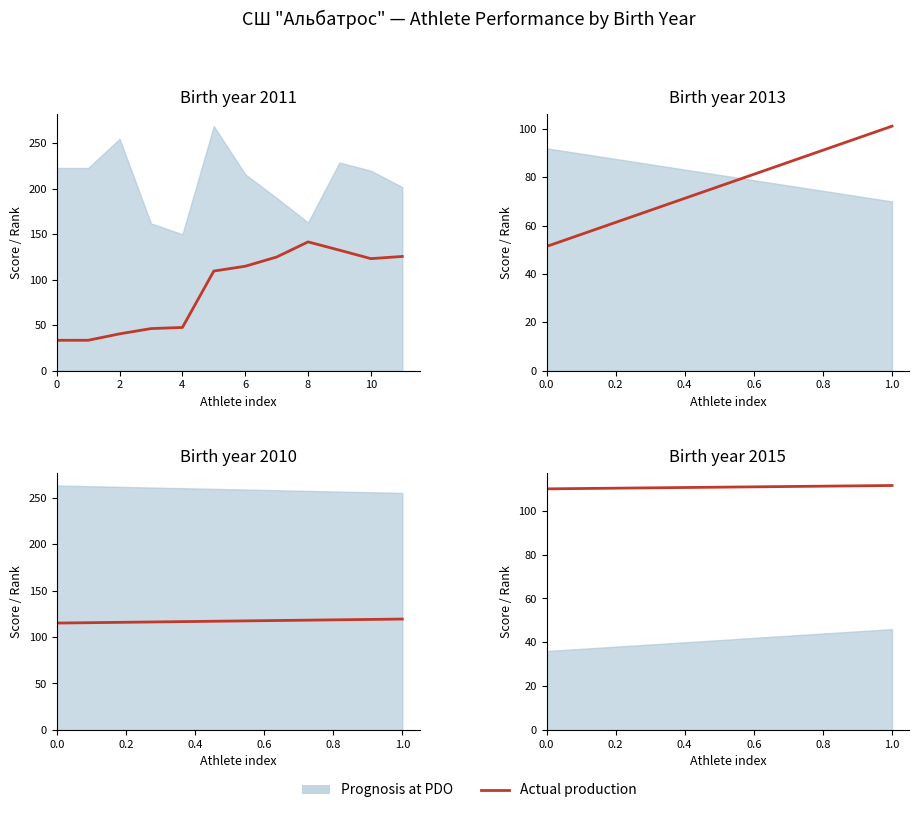

List the labels in order of value, largest first.

1.0, 0.0